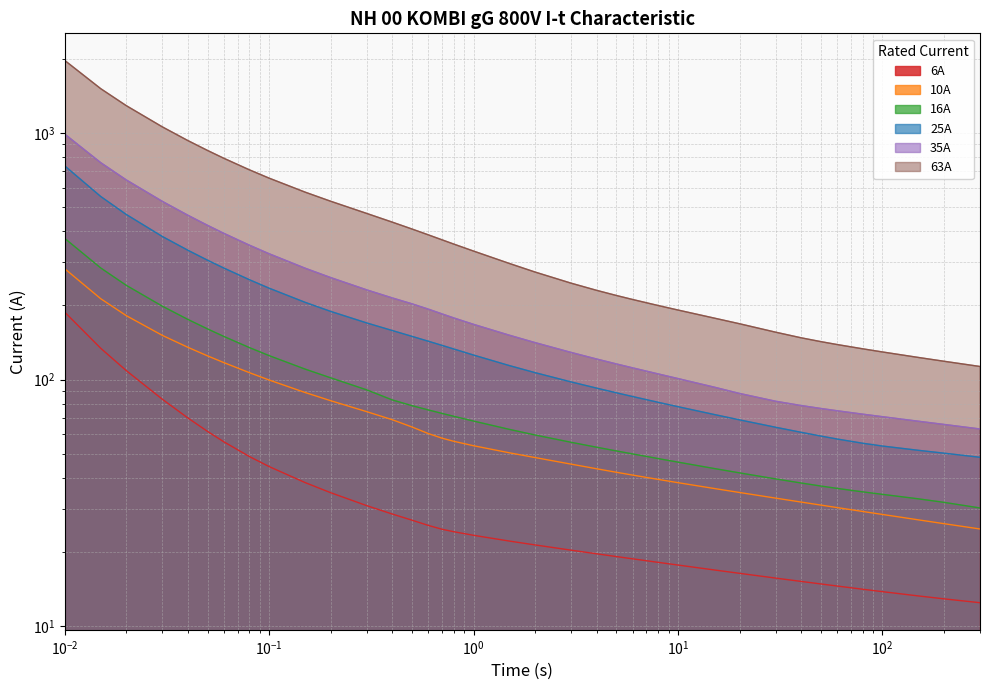

What is the sum of all 16A values?

3422.8